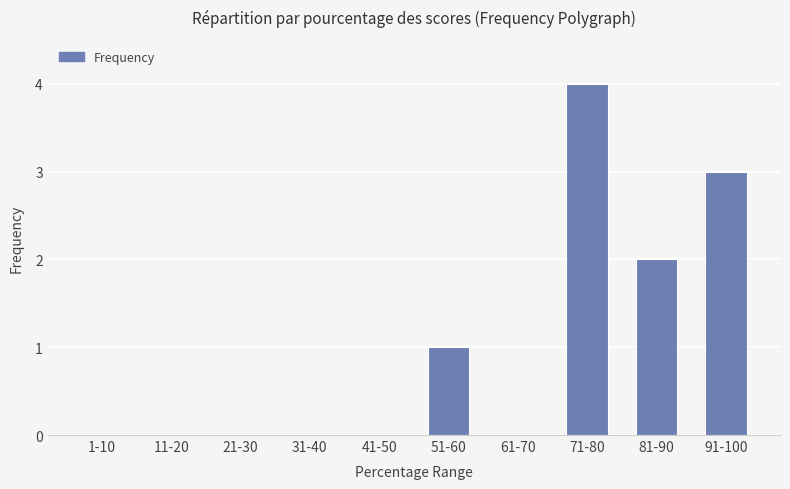

Reading left to right, transcribe all the data shown in this chart.

0	0	0	0	0	1	0	4	2	3